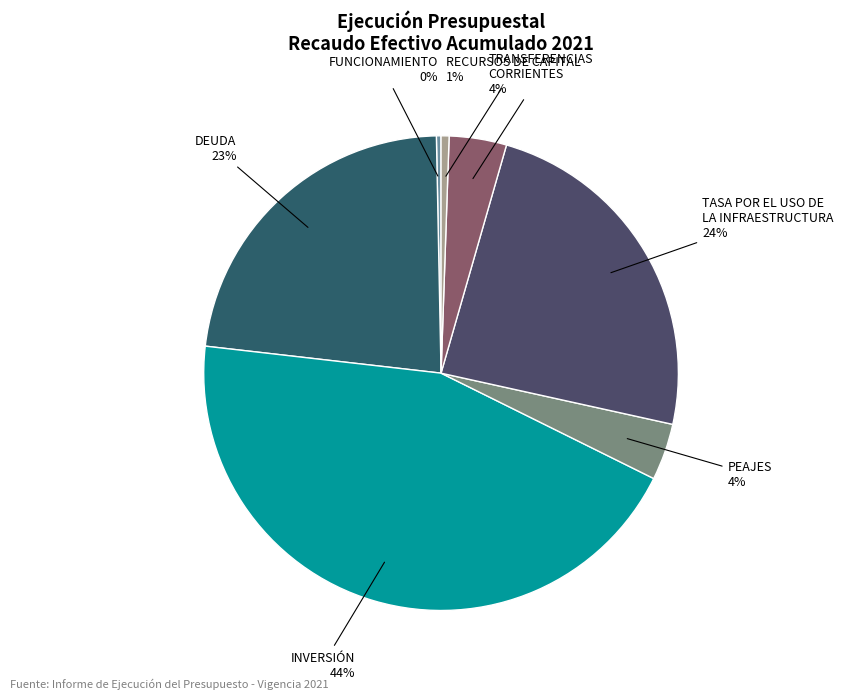

Count the number of slices in the pie.

7